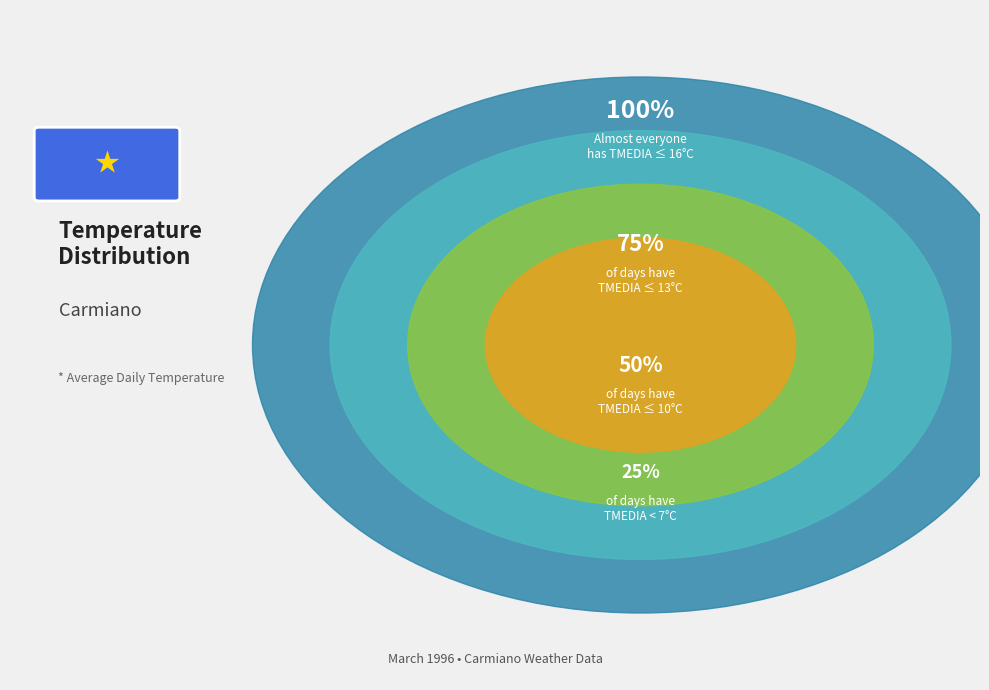

What is the change in value from 6 to 9?

+4